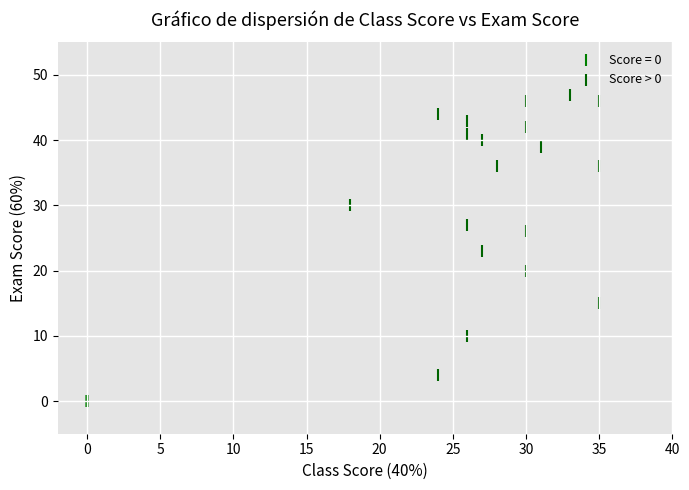

Which series contains the lowest Y value?

Score = 0